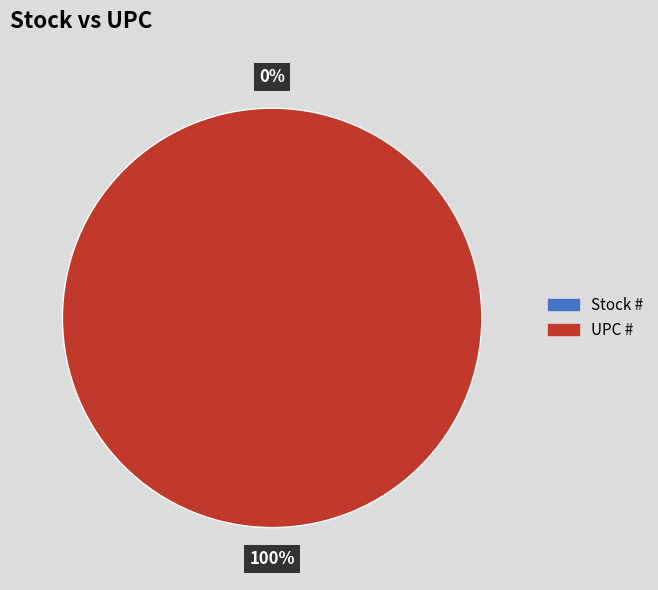

To the nearest percent, what percentage of the pie is UPC #?

100%